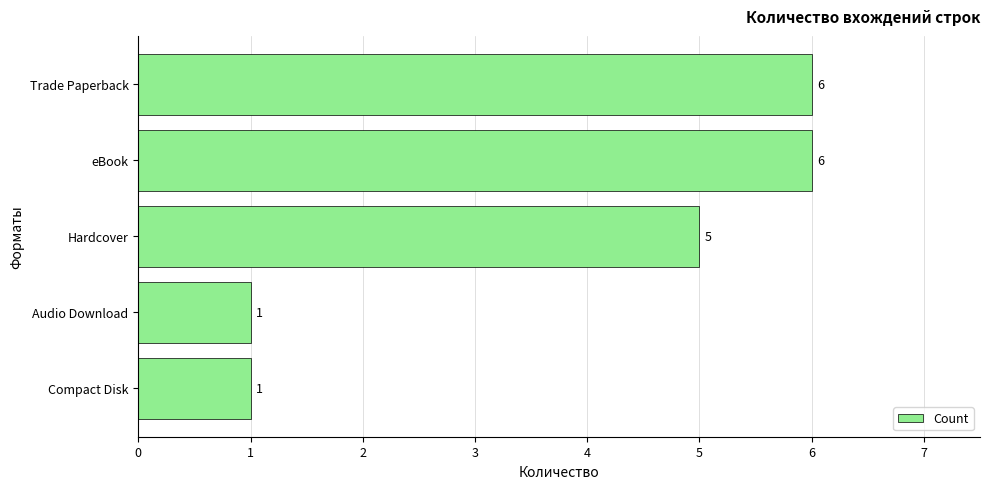

What is the difference between the maximum and second lowest values?

5